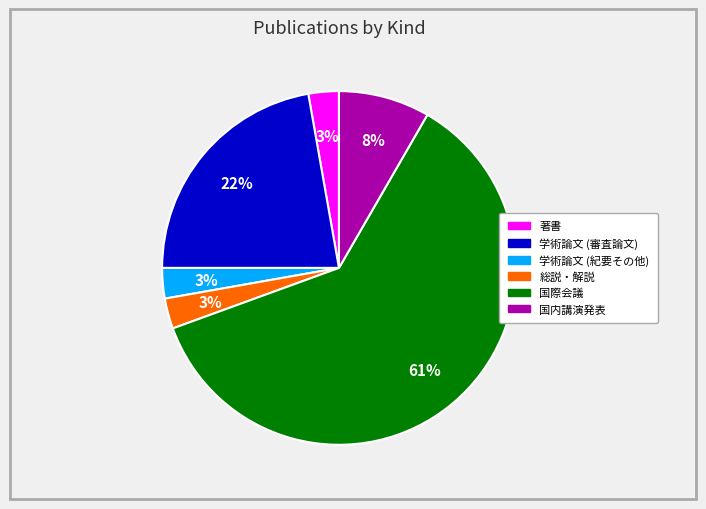

The 学術論文 (紀要その他) slice represents 3% of the pie. True or false?

True